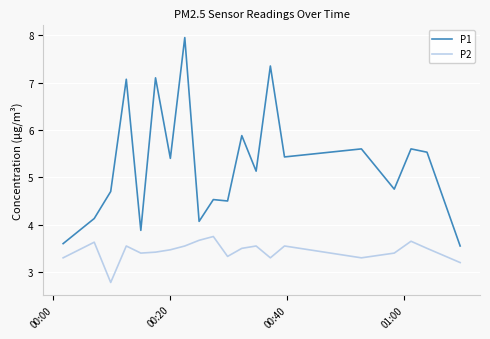

Which series has the largest total across all categories?

P1